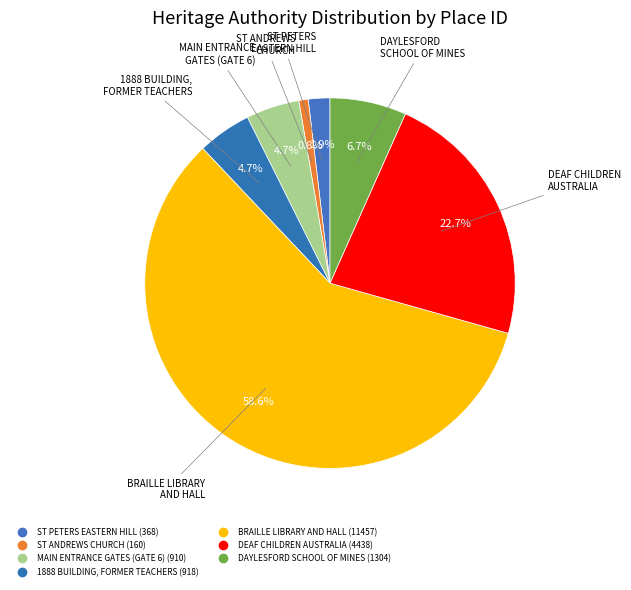

To the nearest percent, what is the difference between the largest and smallest slice percentages?

58%